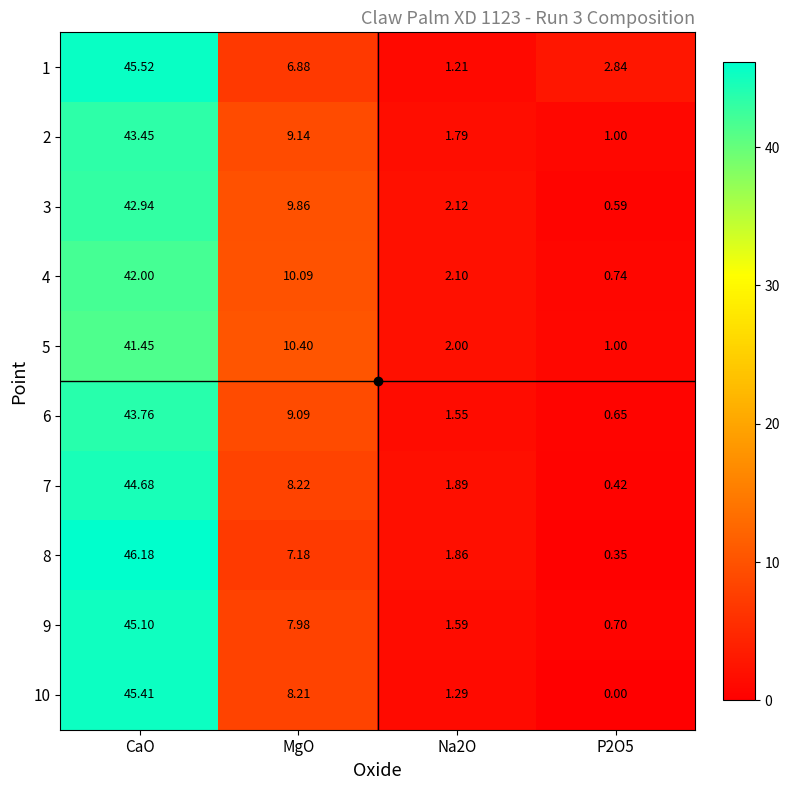

How many values in the 3 series are below 9?

2